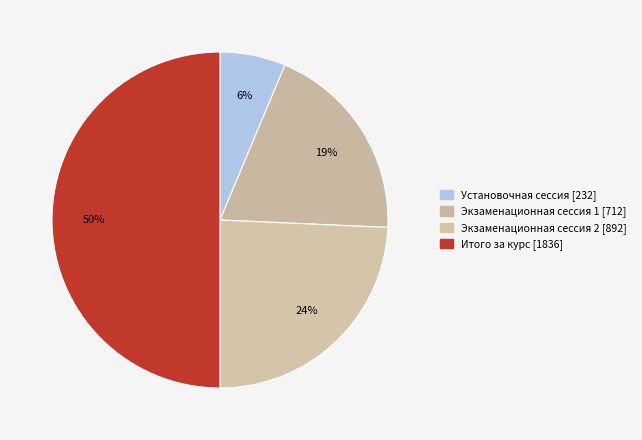

The Итого за курс [1836] slice represents 50% of the pie. True or false?

True